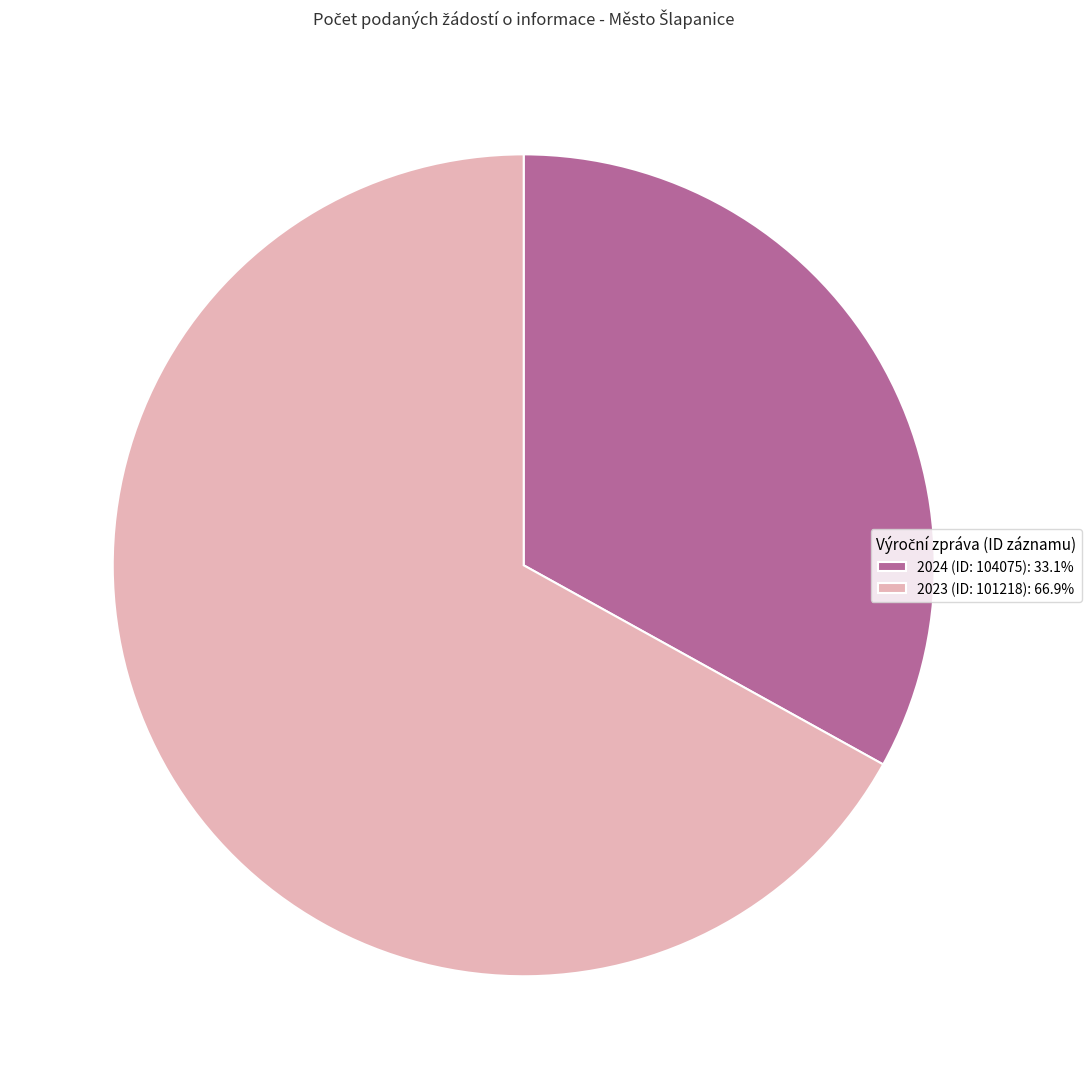

Is there a majority slice in this chart?

Yes